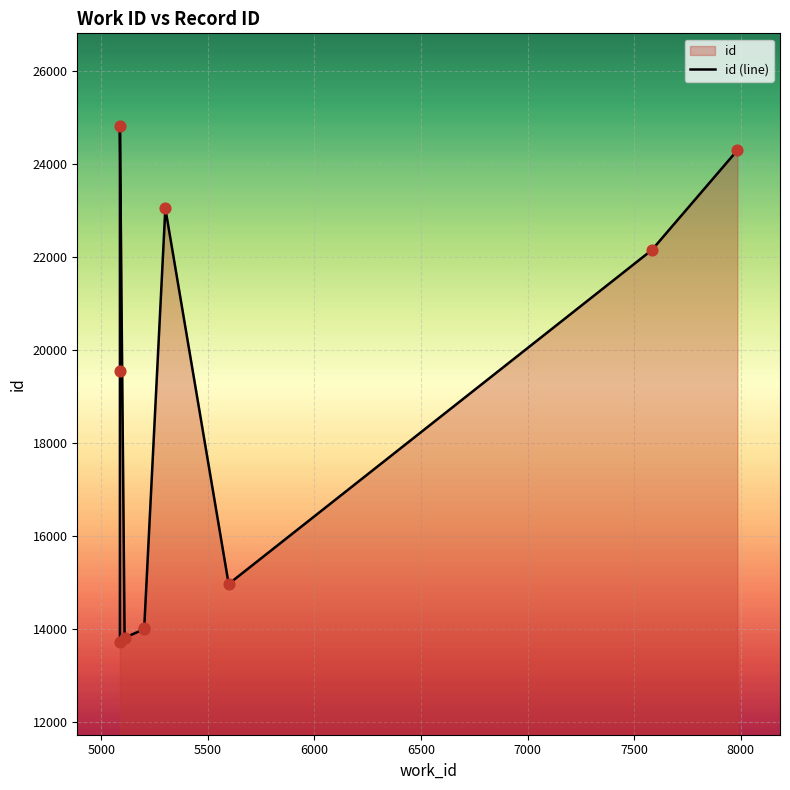

What is the change in value from 5000 to 5500?

+5263